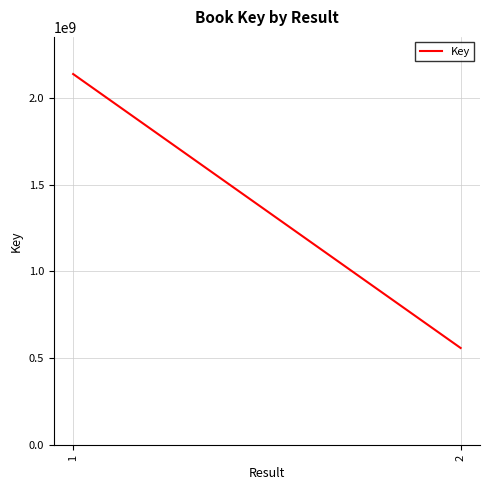

What is the greatest value displayed?

2135002261